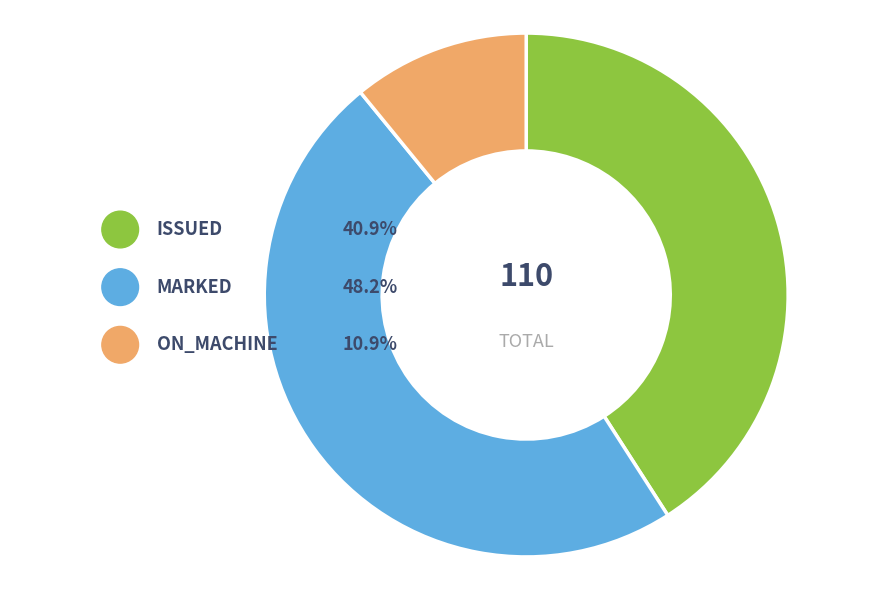

To the nearest percent, what percentage of the pie is ISSUED?

41%